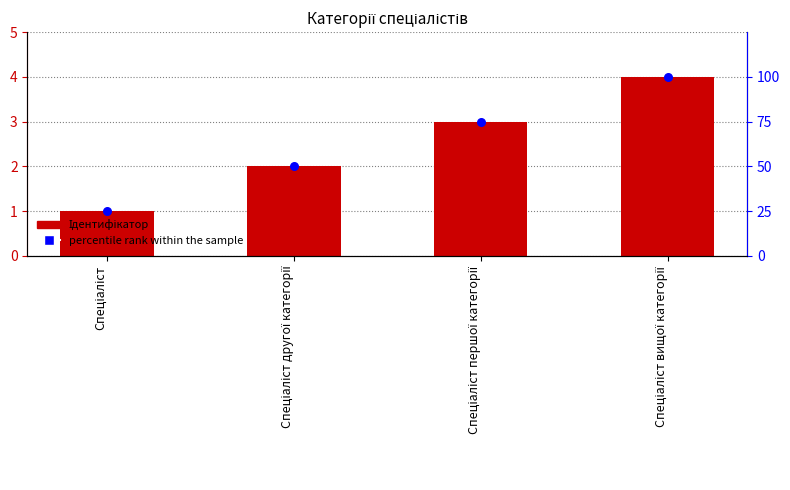

Which series has the largest Y range (max minus min)?

percentile rank within the sample